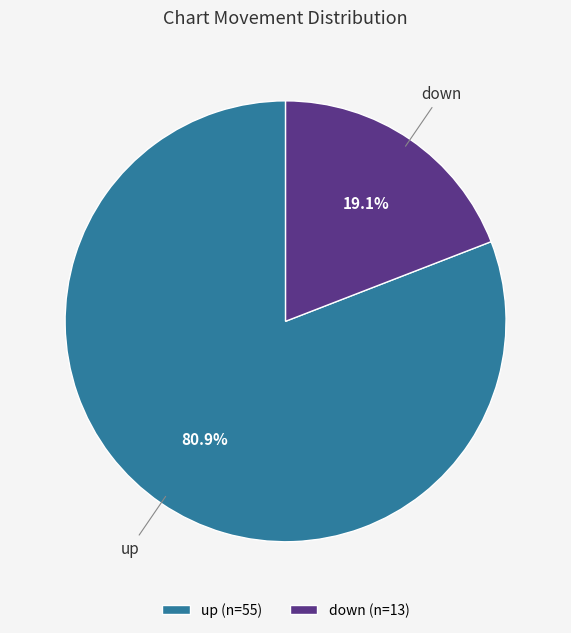

Which slice is the smallest?

down